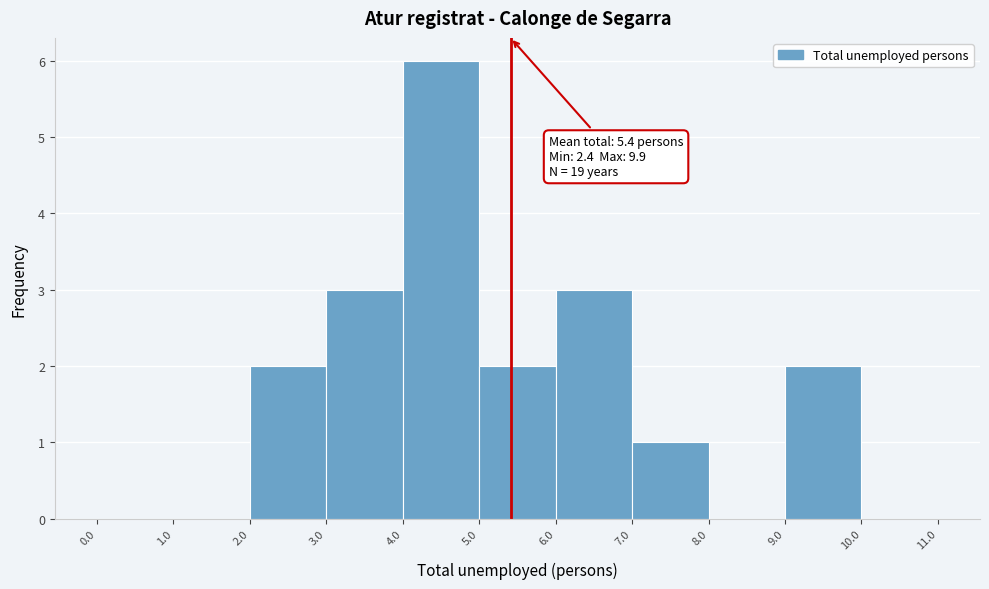

Over which range of the x-axis is the bar tallest?

4.0 to 5.0